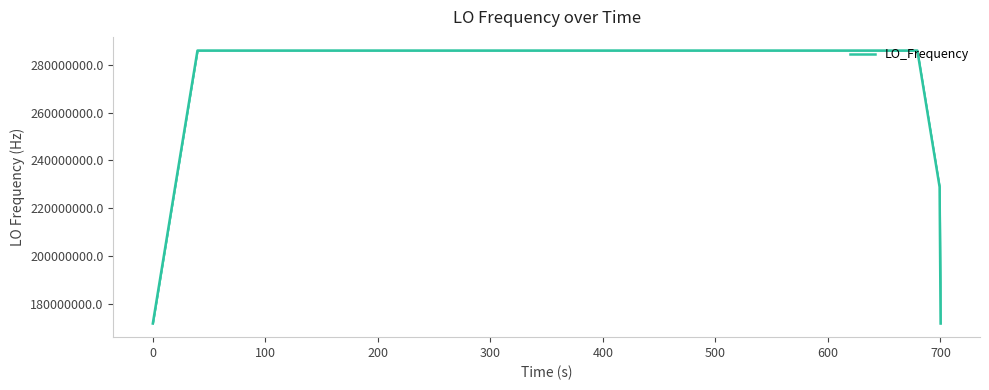

What is the maximum value shown in the chart?

286078801.3